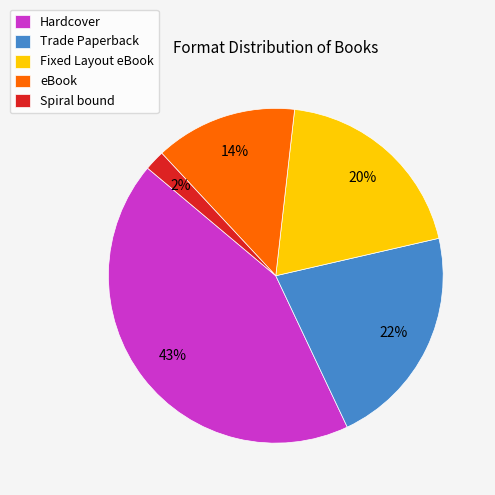

Do Fixed Layout eBook and Trade Paperback together represent more than half of the pie?

No